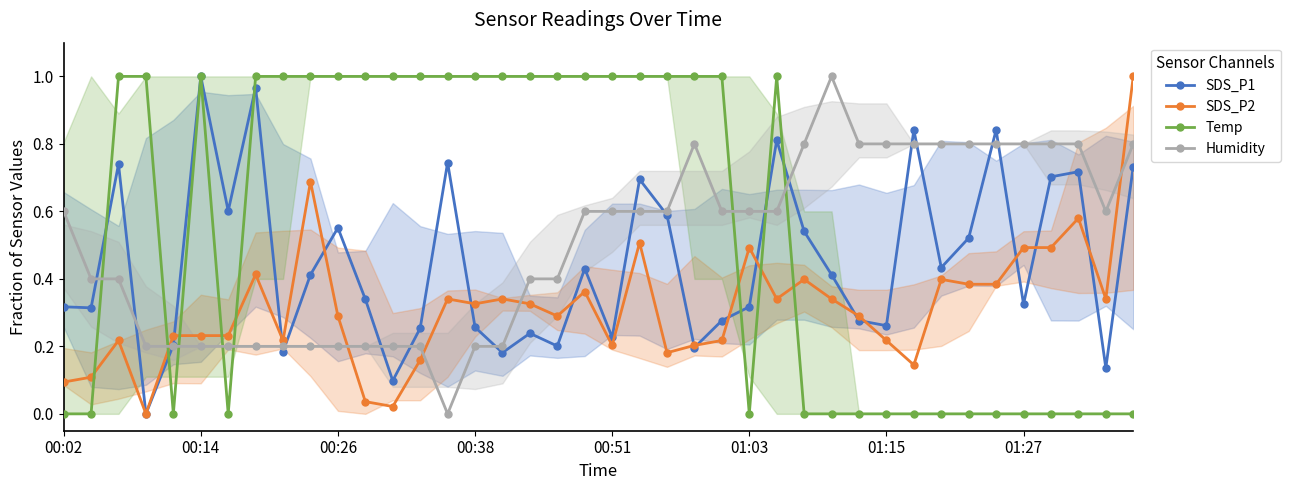

True or false: Temp has a value of 0.2 at 14.

False